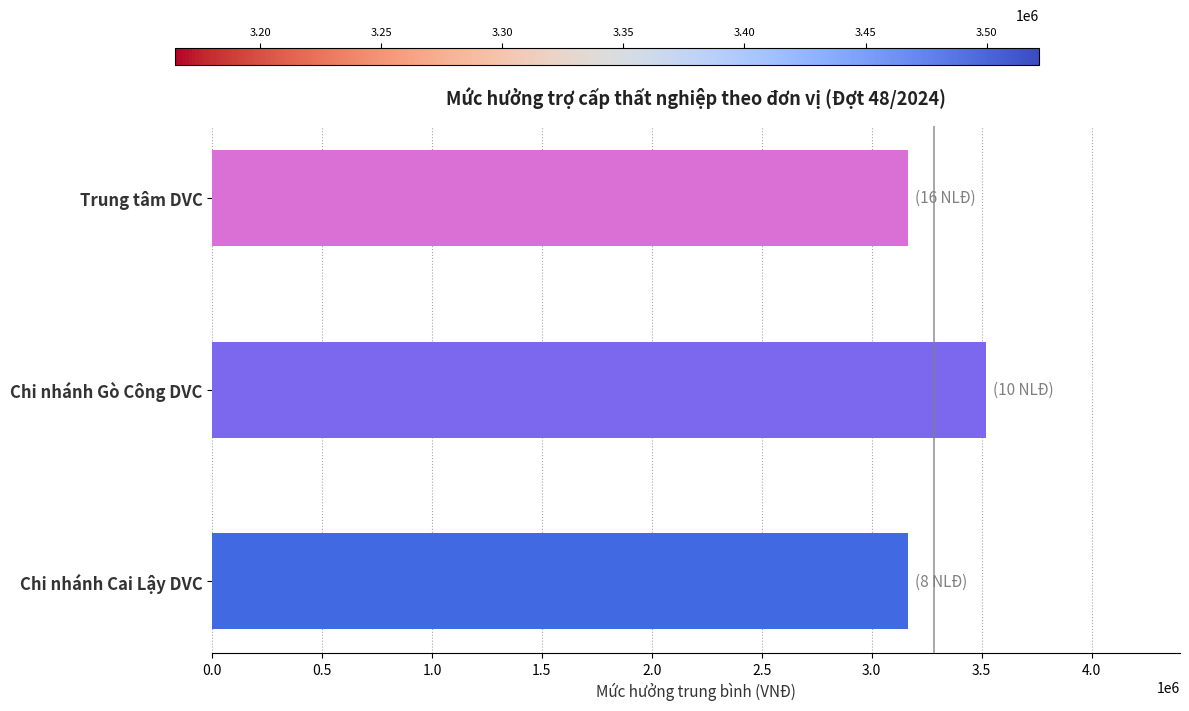

At which label is the value closest to 3343227?

Trung tâm DVC